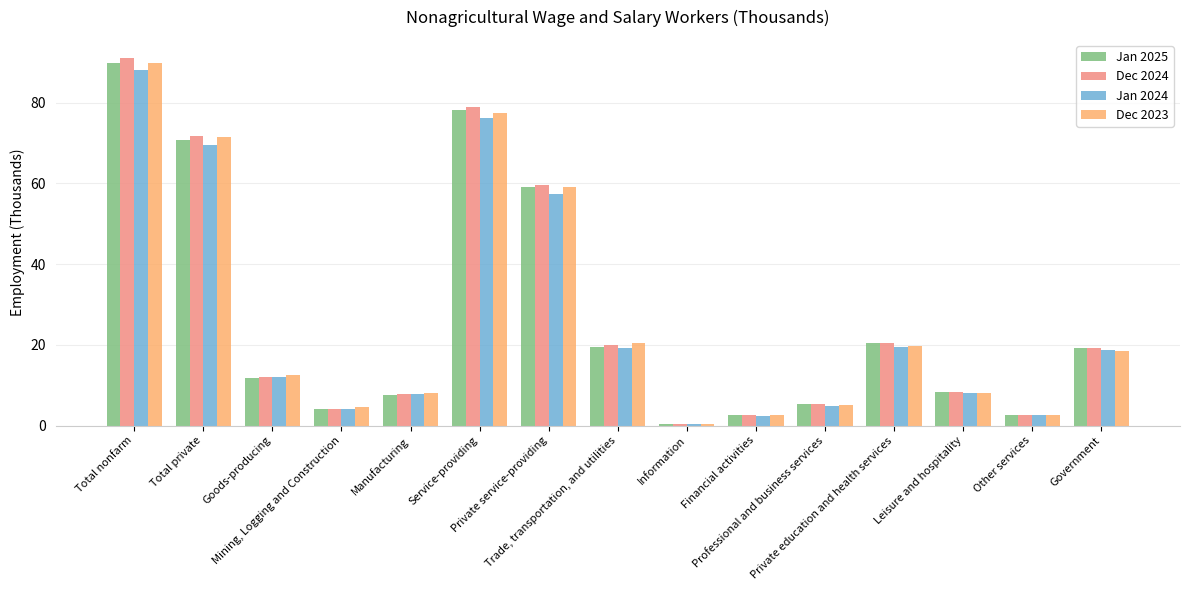

Is the value of Dec 2024 at Total nonfarm greater than the value of Jan 2024 at Mining, Logging and Construction?

Yes